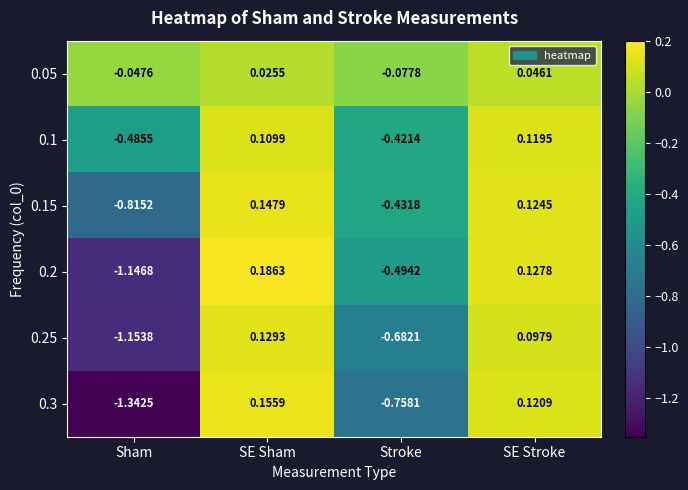

Which label corresponds to the smallest value in the chart?

Sham